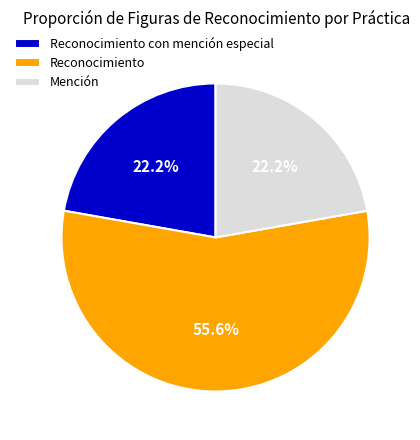

What is the largest slice in the pie chart?

Reconocimiento